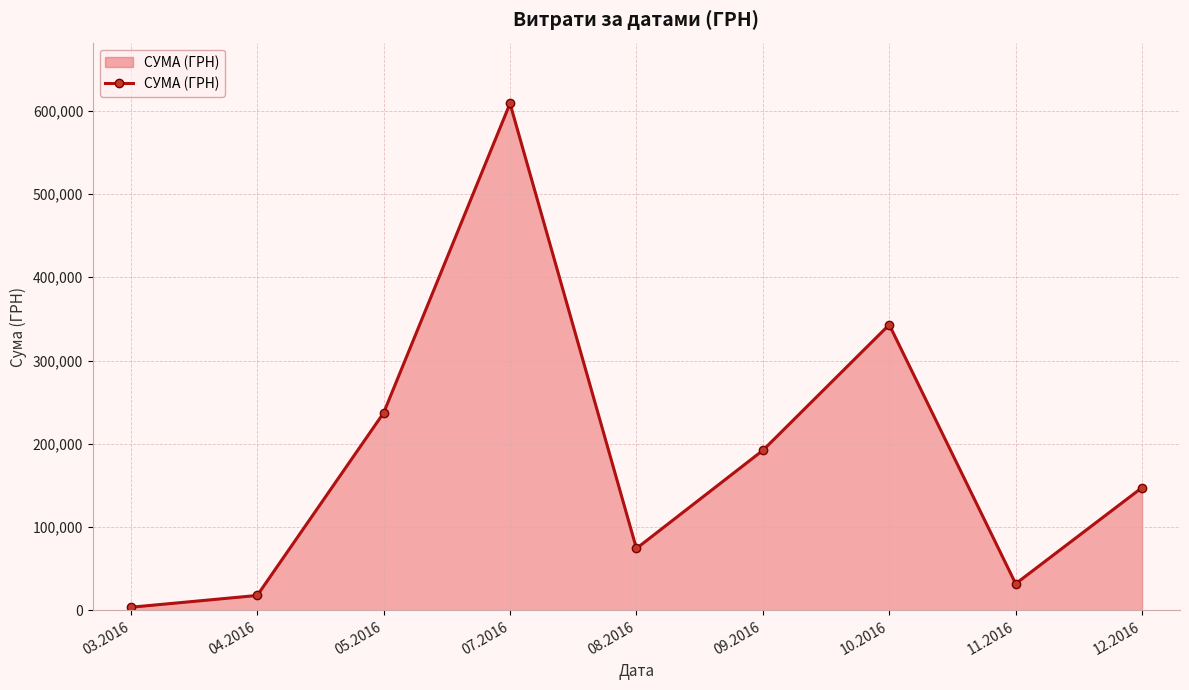

What is the smallest value displayed?

3793.8